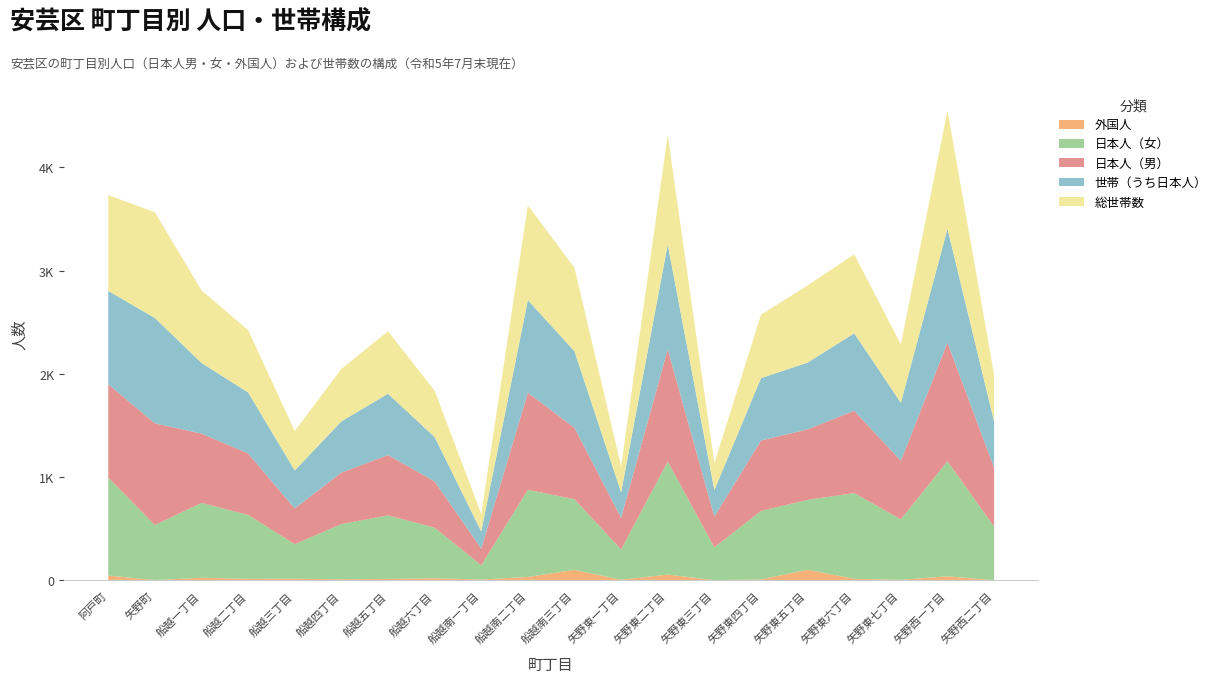

Reading right to left, transcribe all the data shown in this chart.

外国人: 矢野西二丁目=3	矢野西一丁目=40	矢野東七丁目=6	矢野東六丁目=16	矢野東五丁目=103	矢野東四丁目=10	矢野東三丁目=3	矢野東二丁目=57	矢野東一丁目=7	船越南三丁目=102	船越南二丁目=34	船越南一丁目=9	船越六丁目=22	船越五丁目=15	船越四丁目=11	船越三丁目=17	船越二丁目=16	船越一丁目=26	矢野町=4	阿戸町=47
日本人（女）: 矢野西二丁目=518	矢野西一丁目=1114	矢野東七丁目=586	矢野東六丁目=830	矢野東五丁目=677	矢野東四丁目=663	矢野東三丁目=317	矢野東二丁目=1095	矢野東一丁目=293	船越南三丁目=684	船越南二丁目=844	船越南一丁目=138	船越六丁目=489	船越五丁目=615	船越四丁目=535	船越三丁目=334	船越二丁目=619	船越一丁目=725	矢野町=532	阿戸町=949
日本人（男）: 矢野西二丁目=570	矢野西一丁目=1148	矢野東七丁目=567	矢野東六丁目=797	矢野東五丁目=683	矢野東四丁目=682	矢野東三丁目=298	矢野東二丁目=1086	矢野東一丁目=306	船越南三丁目=692	船越南二丁目=940	船越南一丁目=161	船越六丁目=448	船越五丁目=584	船越四丁目=498	船越三丁目=346	船越二丁目=595	船越一丁目=671	矢野町=985	阿戸町=903
世帯（うち日本人）: 矢野西二丁目=449	矢野西一丁目=1104	矢野東七丁目=561	矢野東六丁目=750	矢野東五丁目=646	矢野東四丁目=604	矢野東三丁目=257	矢野東二丁目=1015	矢野東一丁目=246	船越南三丁目=741	船越南二丁目=896	船越南一丁目=166	船越六丁目=430	船越五丁目=594	船越四丁目=496	船越三丁目=368	船越二丁目=590	船越一丁目=684	矢野町=1020	阿戸町=904
総世帯数: 矢野西二丁目=452	矢野西一丁目=1144	矢野東七丁目=566	矢野東六丁目=764	矢野東五丁目=748	矢野東四丁目=614	矢野東三丁目=259	矢野東二丁目=1061	矢野東一丁目=253	船越南三丁目=808	船越南二丁目=917	船越南一丁目=170	船越六丁目=448	船越五丁目=605	船越四丁目=507	船越三丁目=382	船越二丁目=604	船越一丁目=703	矢野町=1024	阿戸町=928